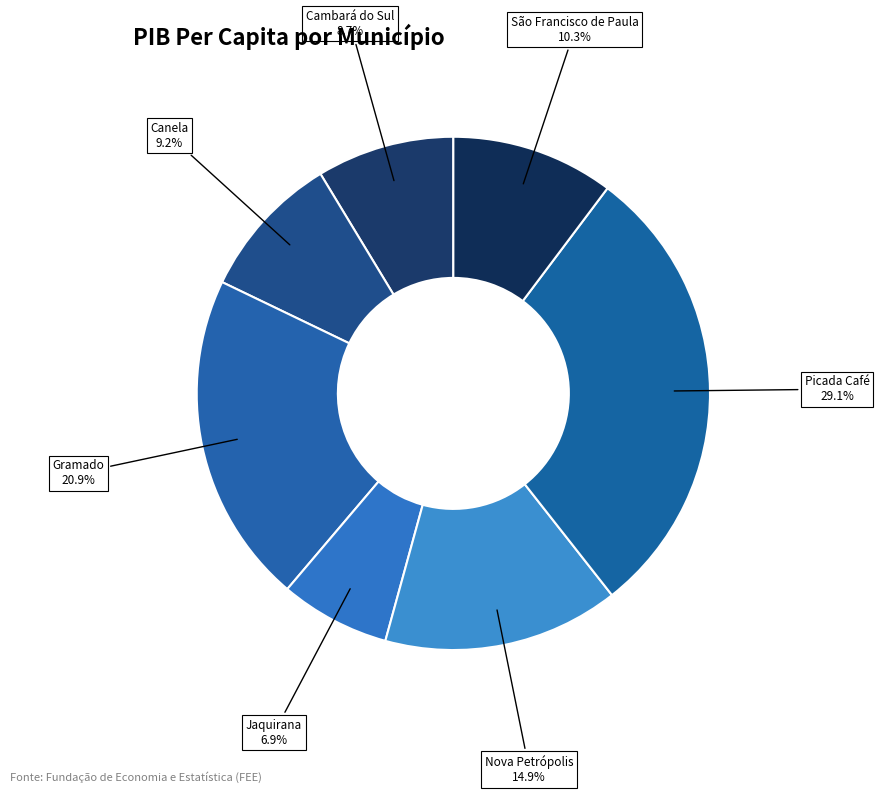

How many slices are in this pie chart?

7